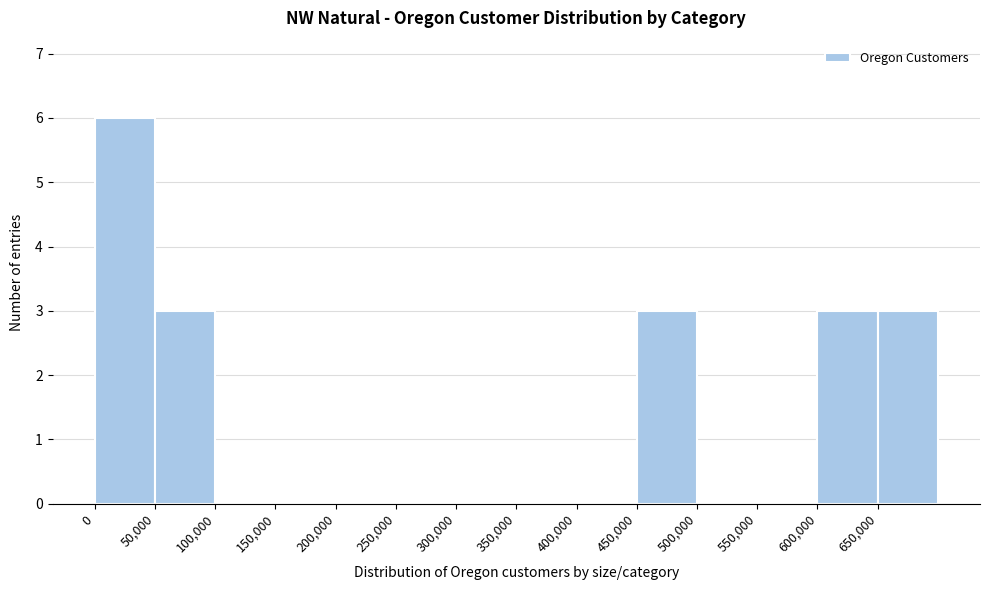

Which range on the x-axis has the tallest bar?

0 to 50000